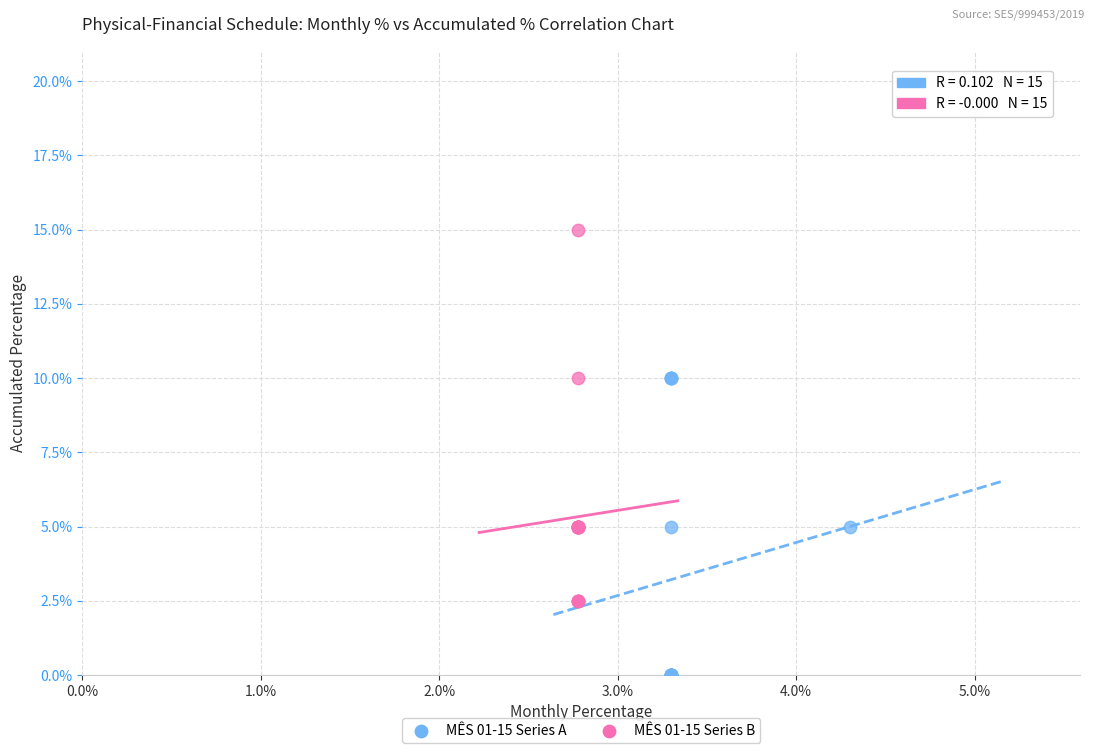

Which series has the largest Y range (max minus min)?

MÊS 01-15 Series B